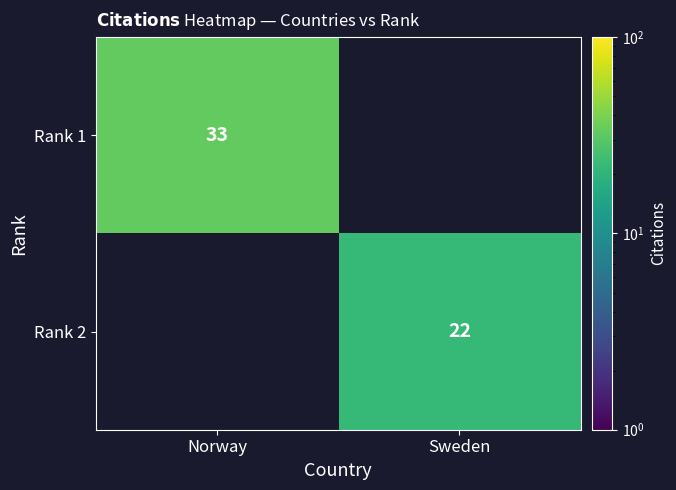

The value of Rank 2 at Sweden is 22. True or false?

True